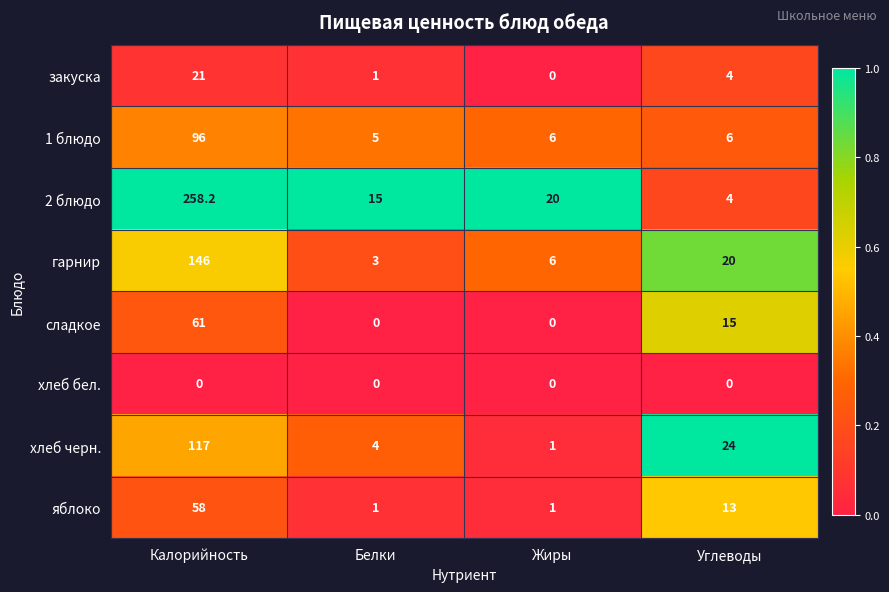

What is the average value of the гарнир series?

43.8